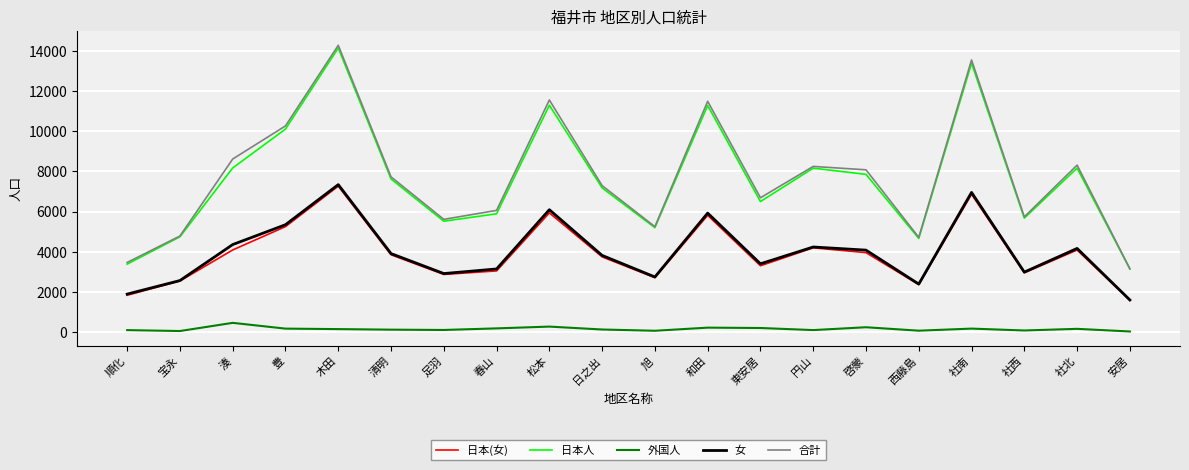

What is the difference between the maximum and minimum values in the 日本(女) series?

5694